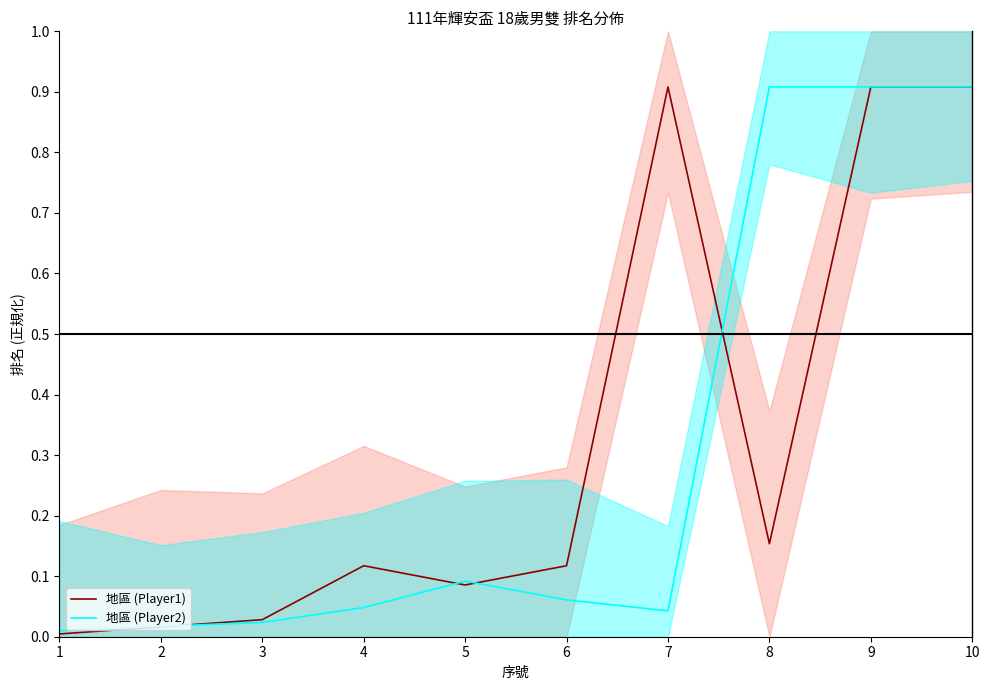

What are all the series names shown in the legend?

地區 (Player1), 地區 (Player2)